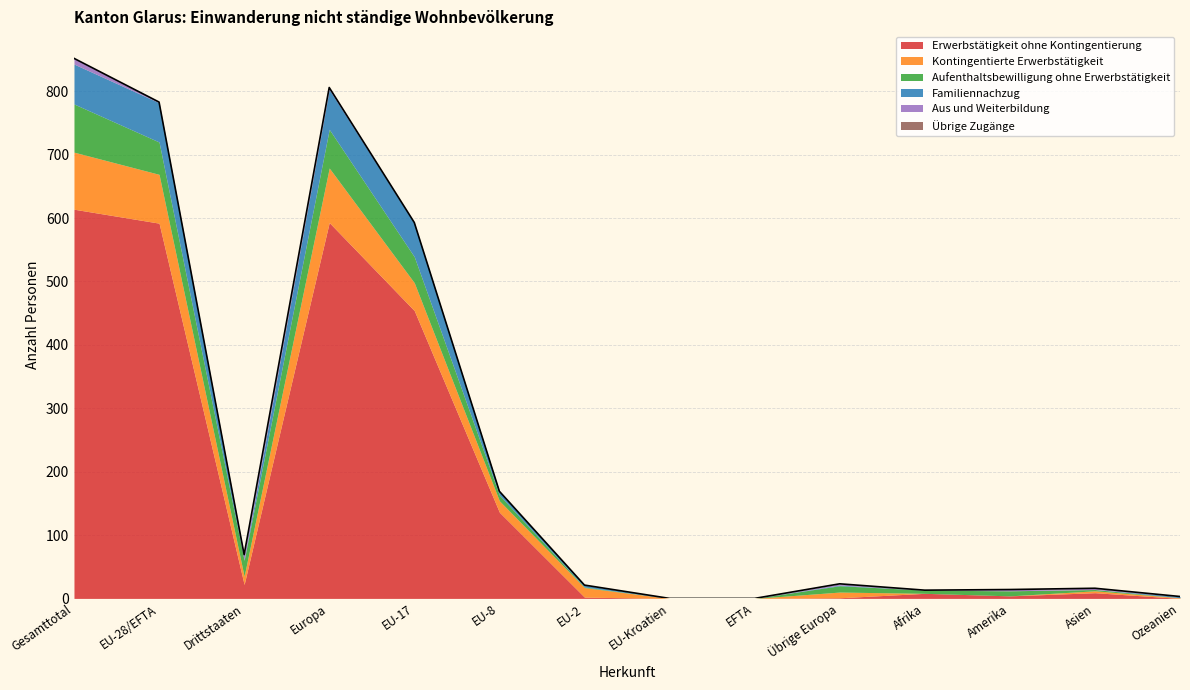

What is the total value across all series at Europa?

806